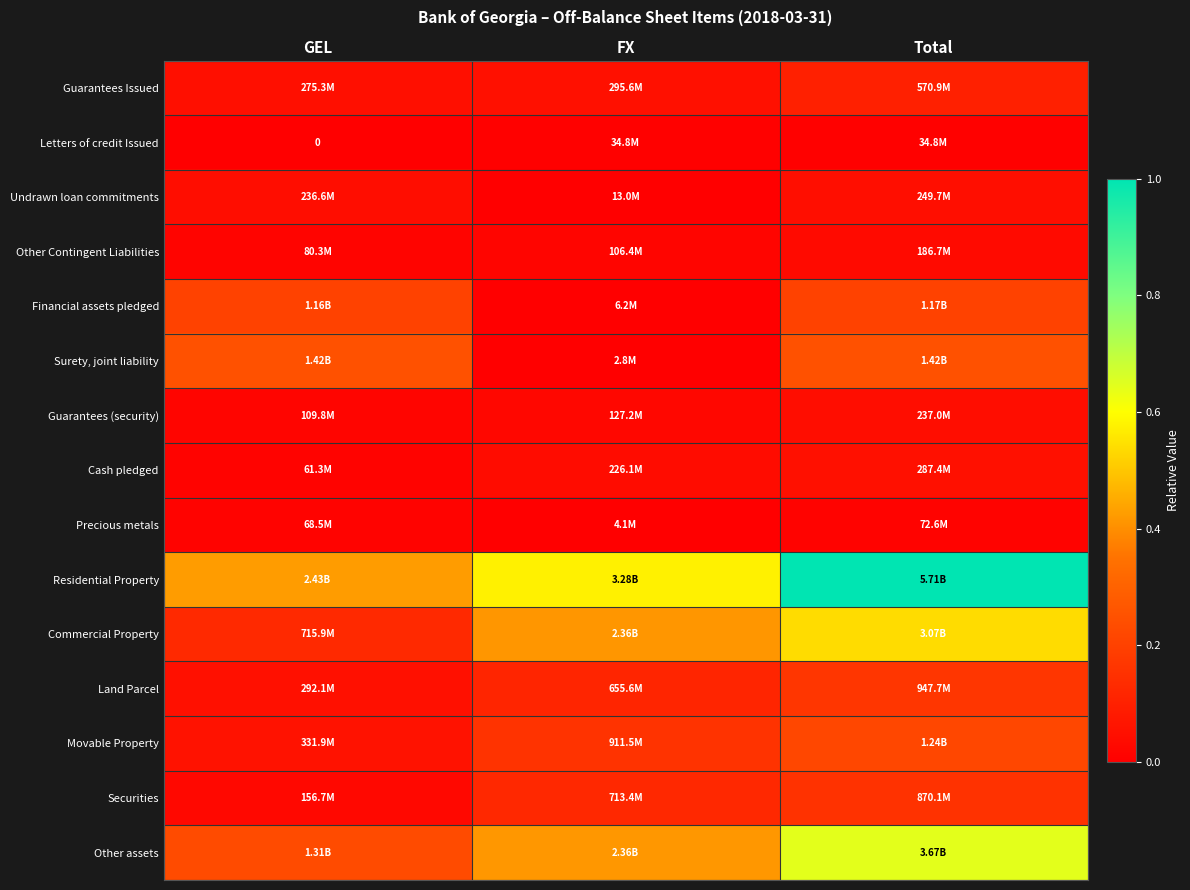

At which category is the sum across all series the highest?

Total